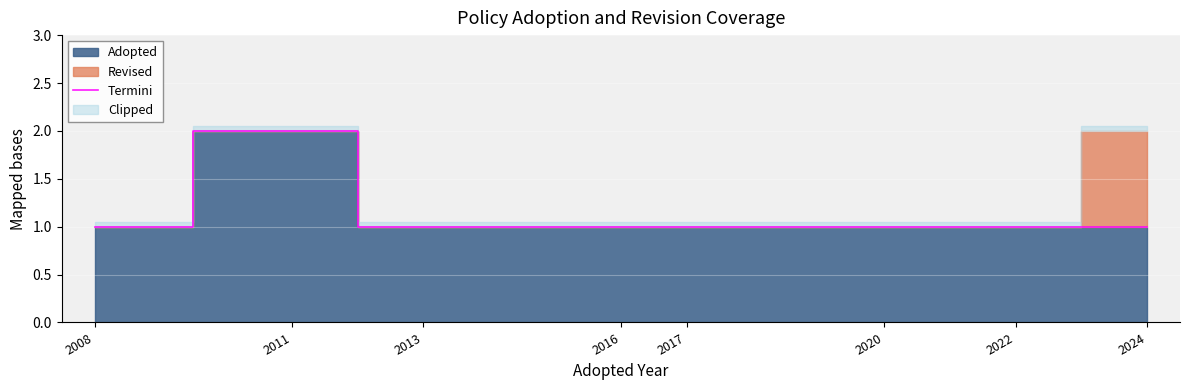

Rank the categories by value from lowest to highest.

2008, 2013, 2016, 2017, 2020, 2022, 2024, 2011